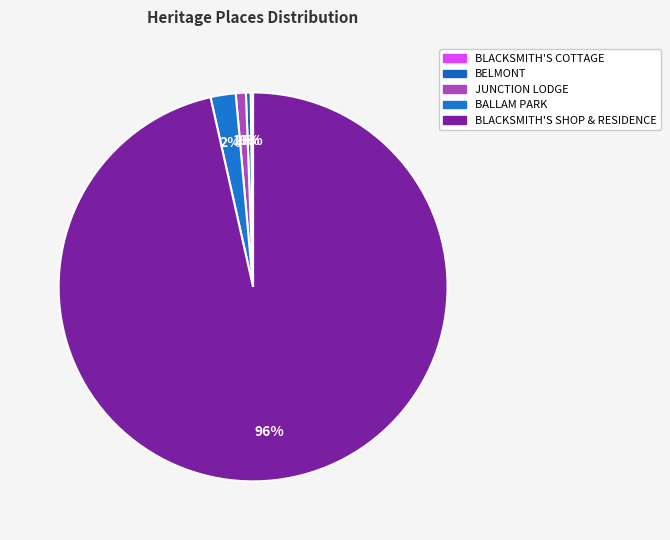

To the nearest percent, what is the average slice percentage?

20%